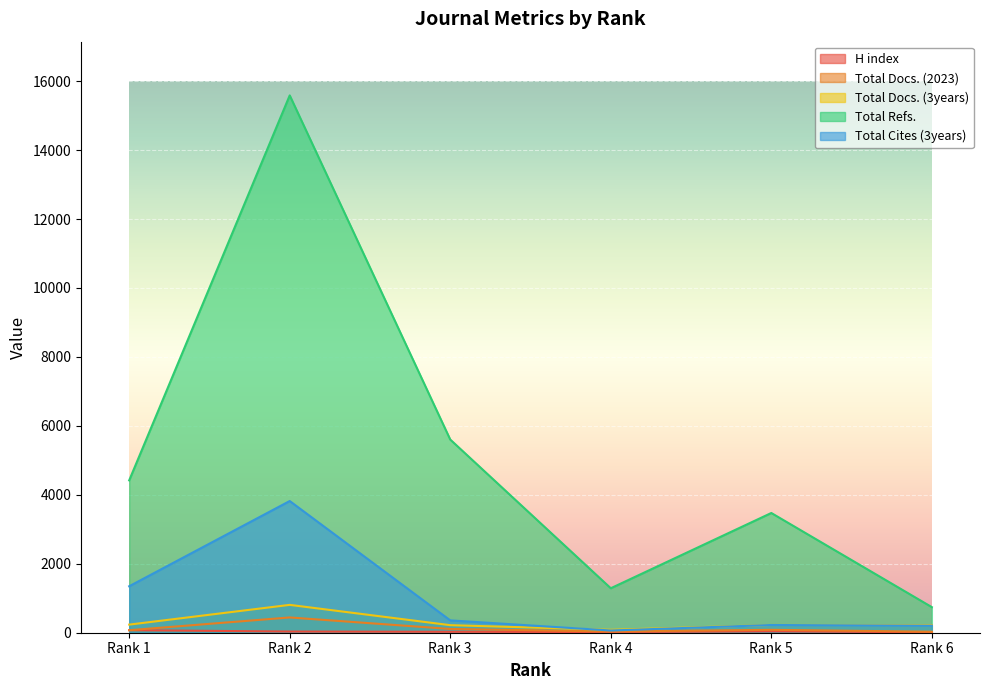

True or false: Total Docs. (3years) and Total Refs. cross at least once.

False